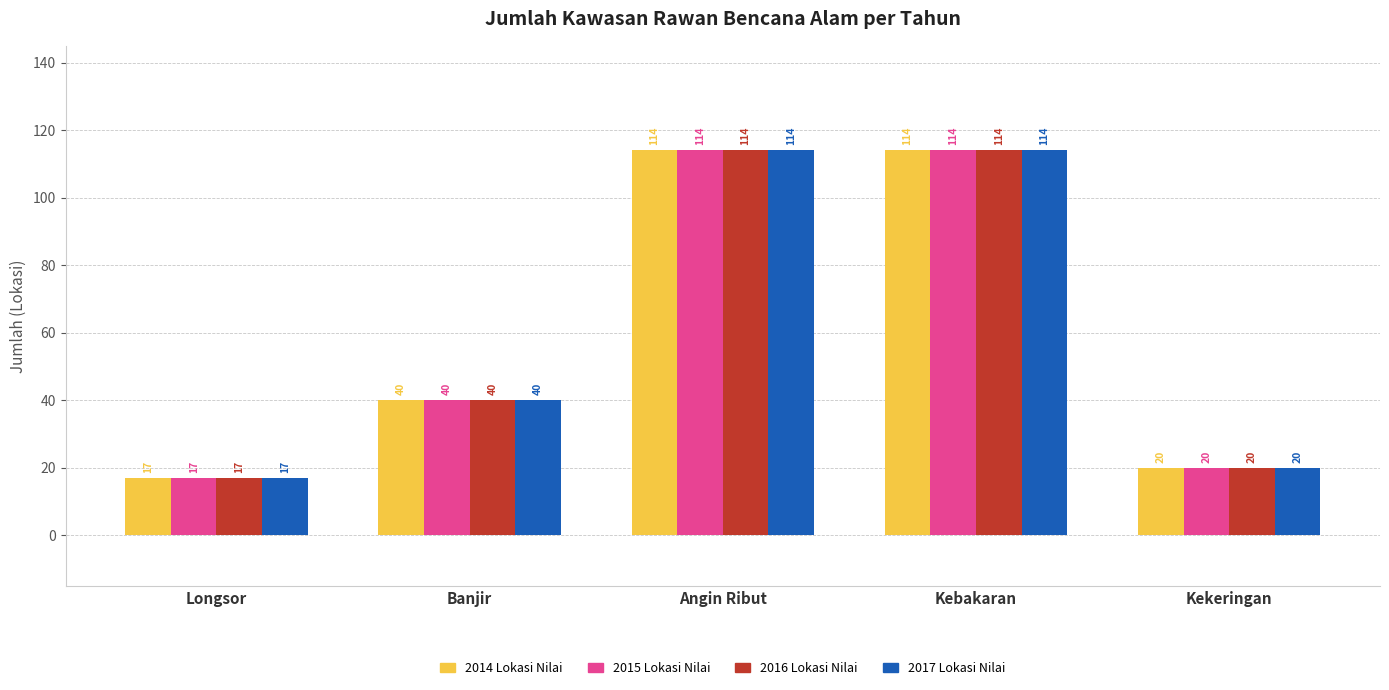

What is the total value across all series at Banjir?

160